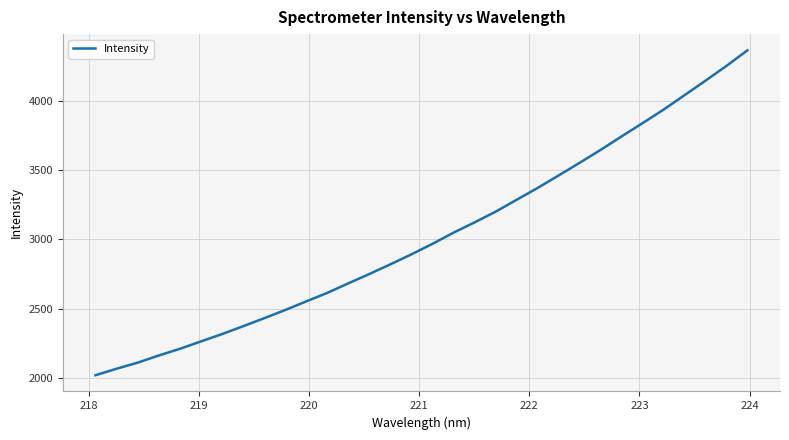

What is the difference between the second highest and second lowest values?

2189.1